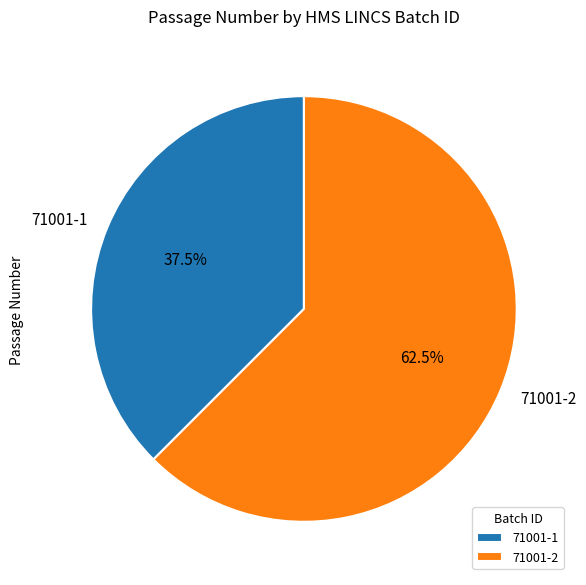

To the nearest percent, what is the difference between the 71001-2 and 71001-1 slice percentages?

25%